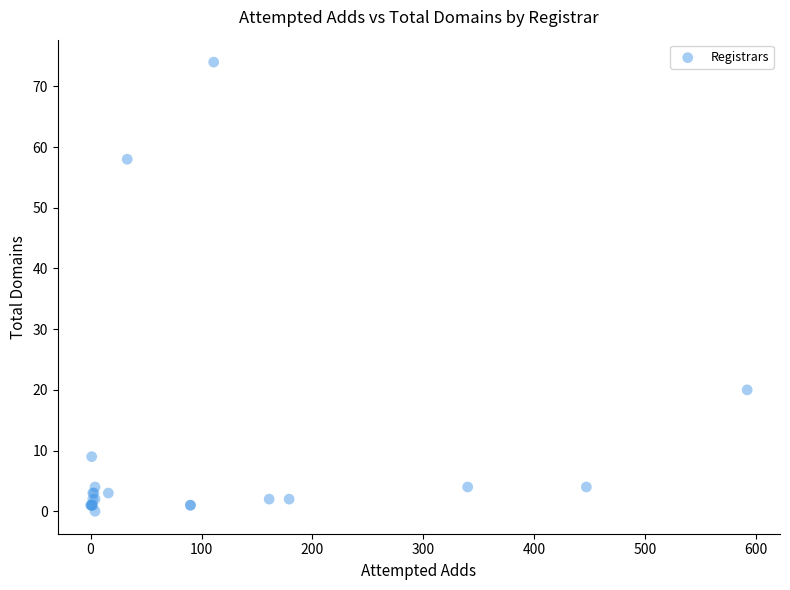

What Y value in the scatter plot is closest to 37?

20